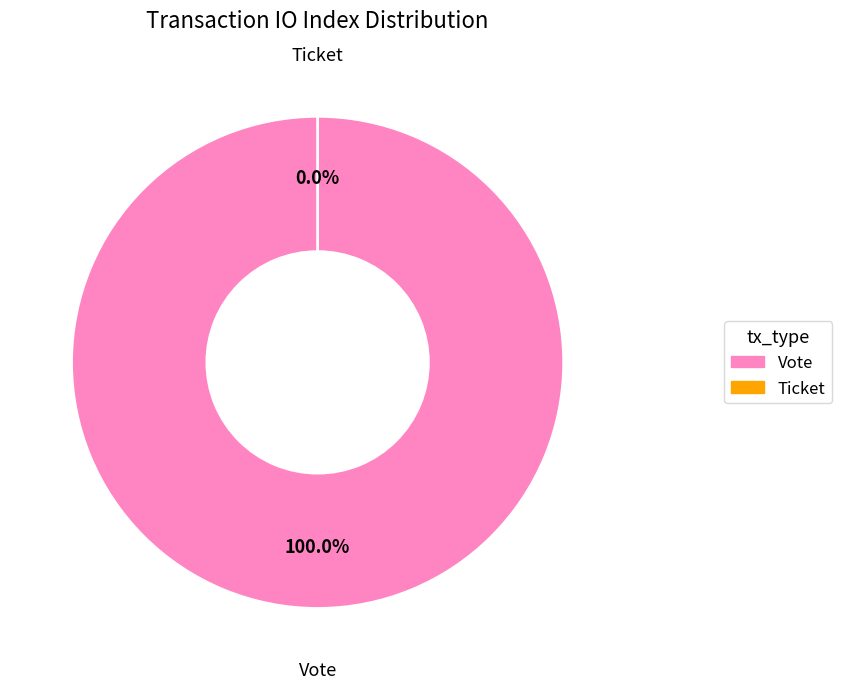

Is it true that Vote is 100% of the pie?

True